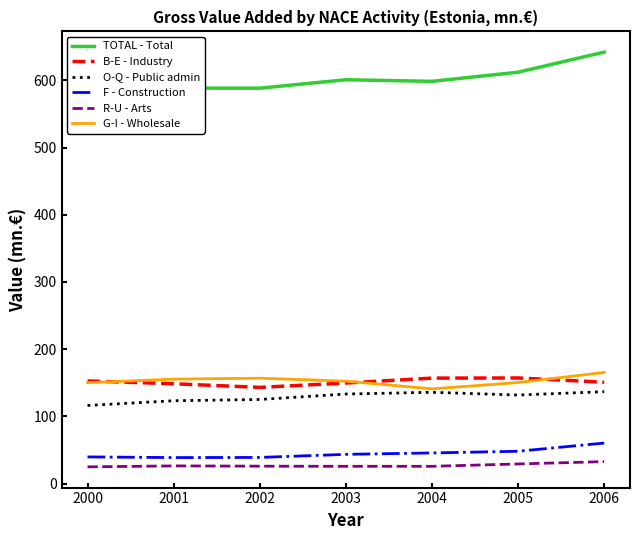

True or false: TOTAL - Total and F - Construction cross at least once.

False